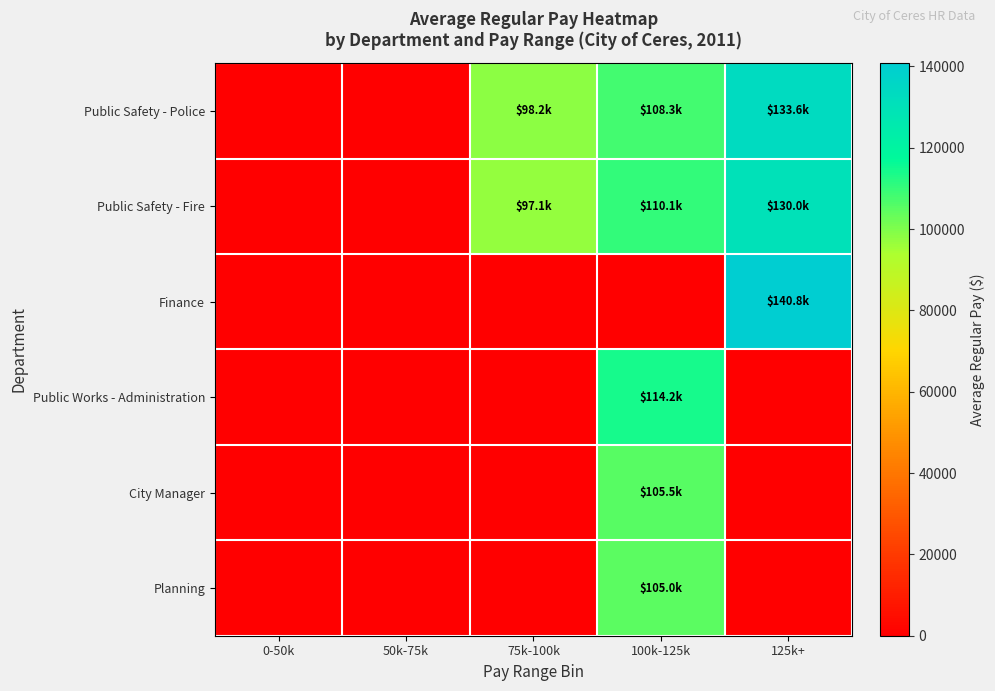

Reading left to right, extract all data points from this chart.

Public Safety - Police: 0-50k=0.0	50k-75k=0.0	75k-100k=98192.0	100k-125k=108346.2	125k+=133640.0
Public Safety - Fire: 0-50k=0.0	50k-75k=0.0	75k-100k=97089.5	100k-125k=110077.8	125k+=130031.0
Finance: 0-50k=0.0	50k-75k=0.0	75k-100k=0.0	100k-125k=0.0	125k+=140819.0
Public Works - Administration: 0-50k=0.0	50k-75k=0.0	75k-100k=0.0	100k-125k=114172.0	125k+=0.0
City Manager: 0-50k=0.0	50k-75k=0.0	75k-100k=0.0	100k-125k=105457.0	125k+=0.0
Planning: 0-50k=0.0	50k-75k=0.0	75k-100k=0.0	100k-125k=104959.0	125k+=0.0